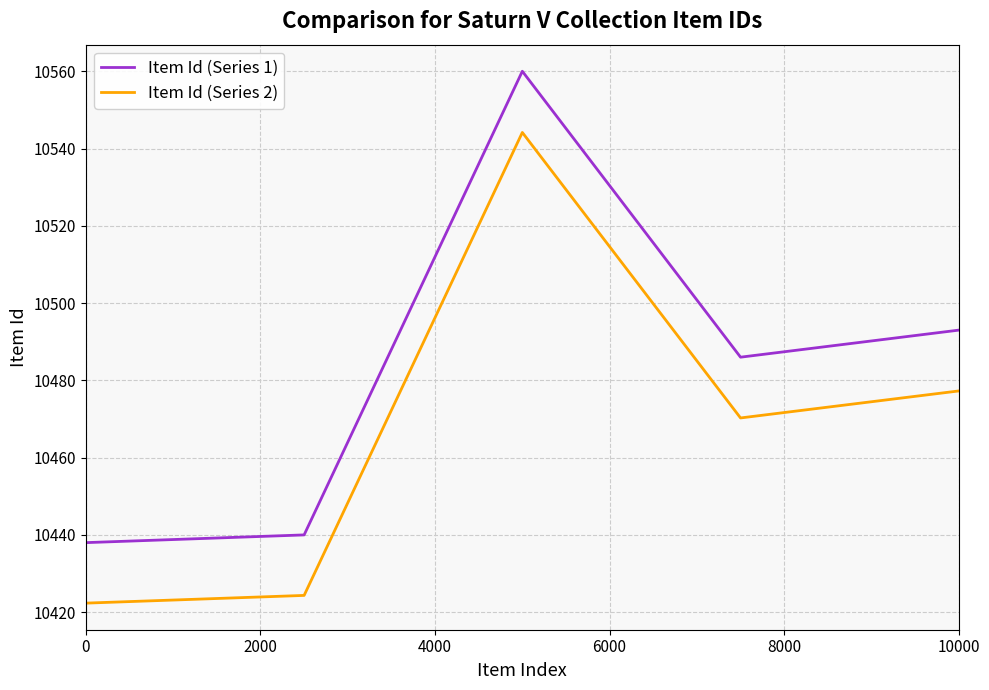

Rank the series by their maximum value, from lowest to highest.

Item Id (Series 2), Item Id (Series 1)